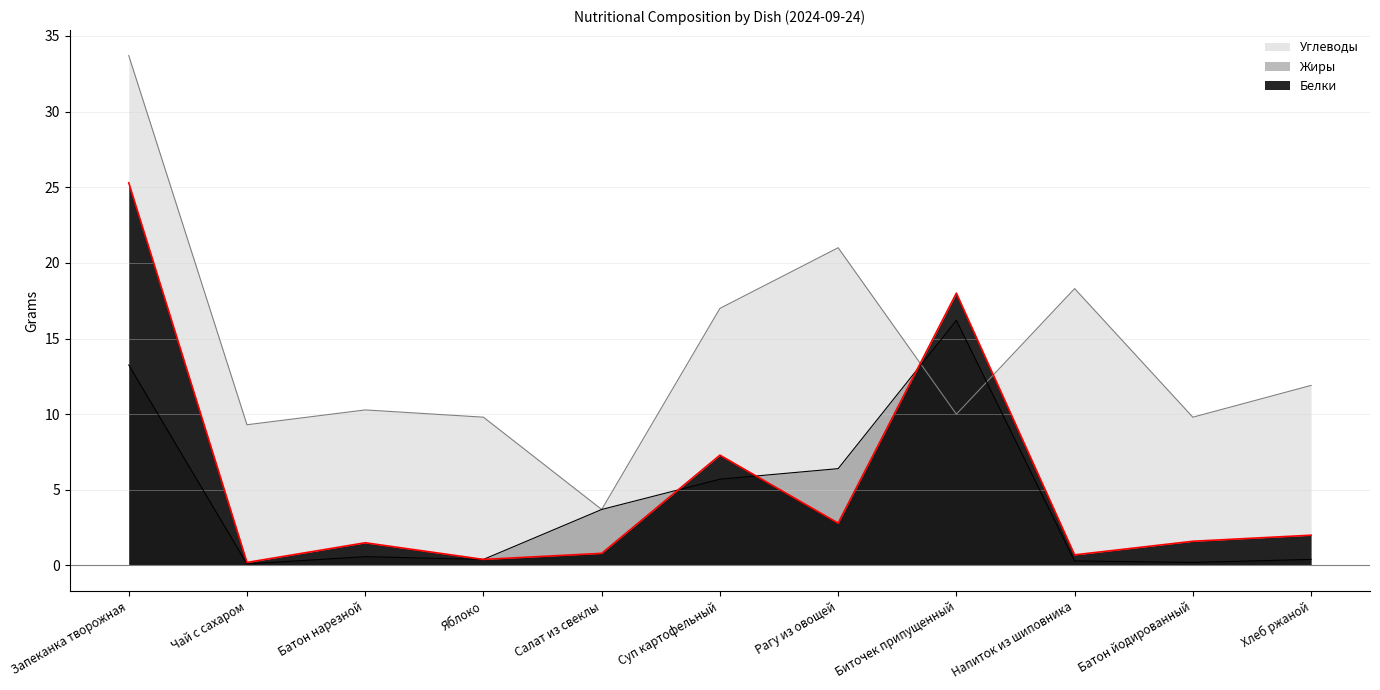

At which label is Углеводы closest to 18?

Напиток из шиповника